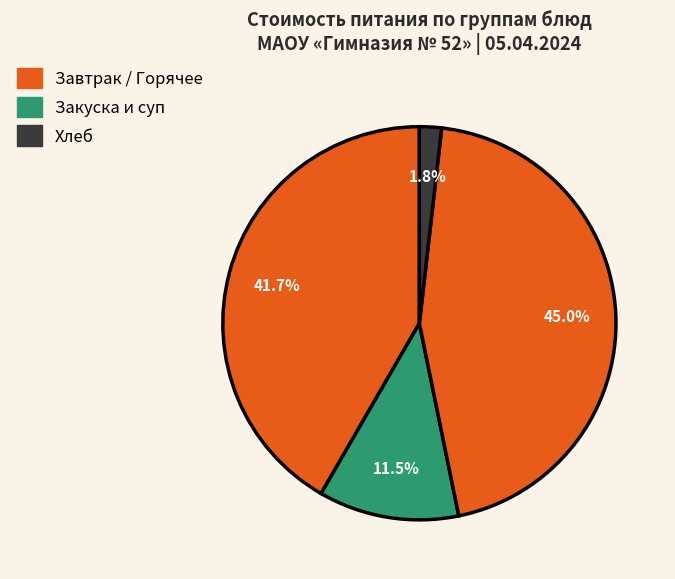

How many slices are in this pie chart?

4